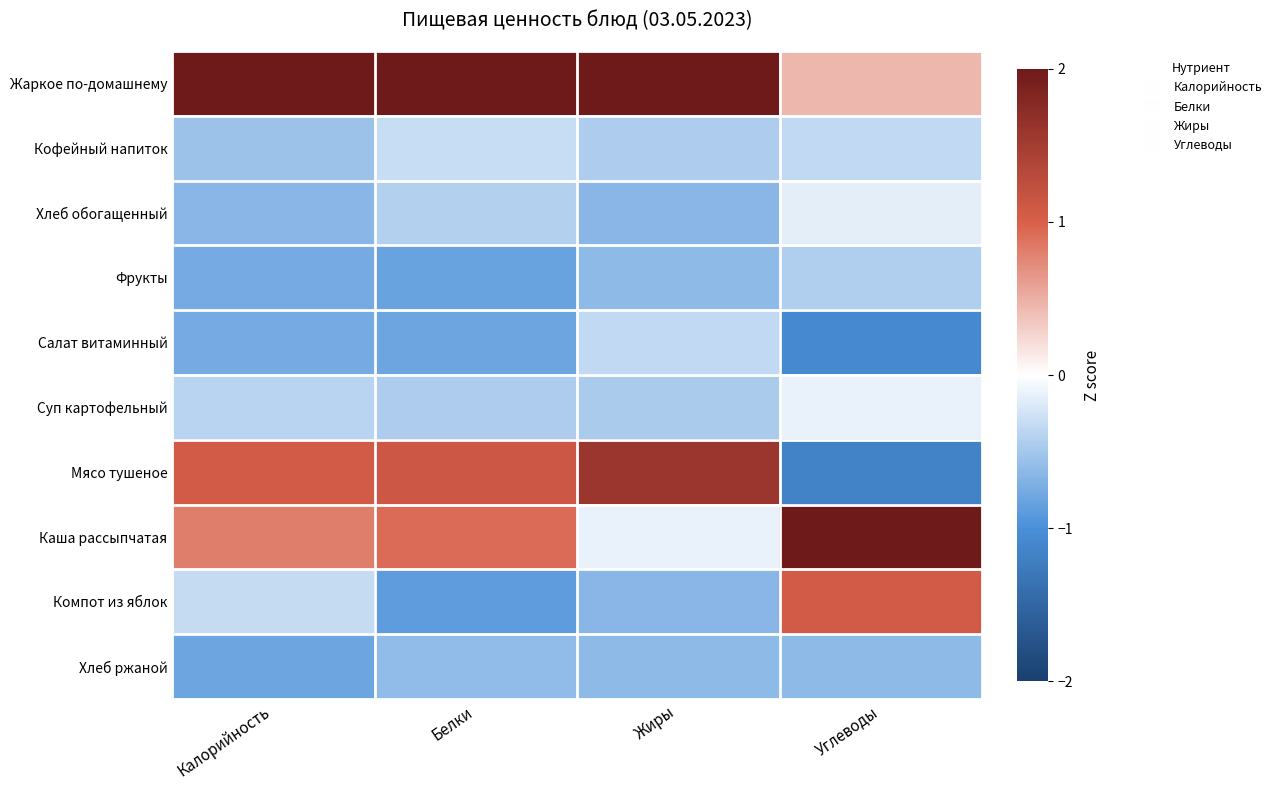

At which category is the sum across all series the highest?

Жиры